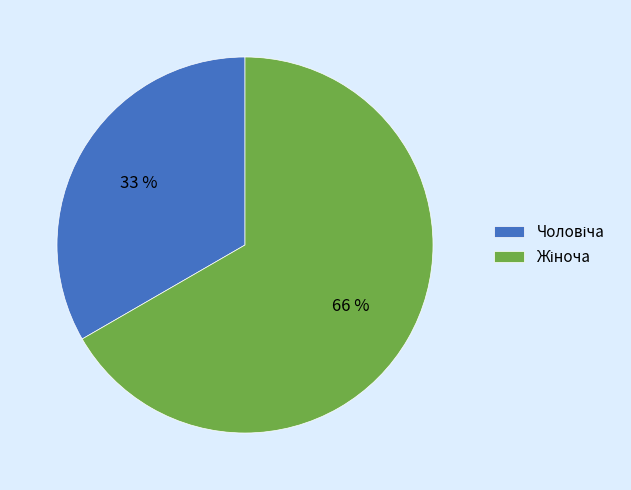

Which has a higher value, Жіноча or Чоловіча?

Жіноча